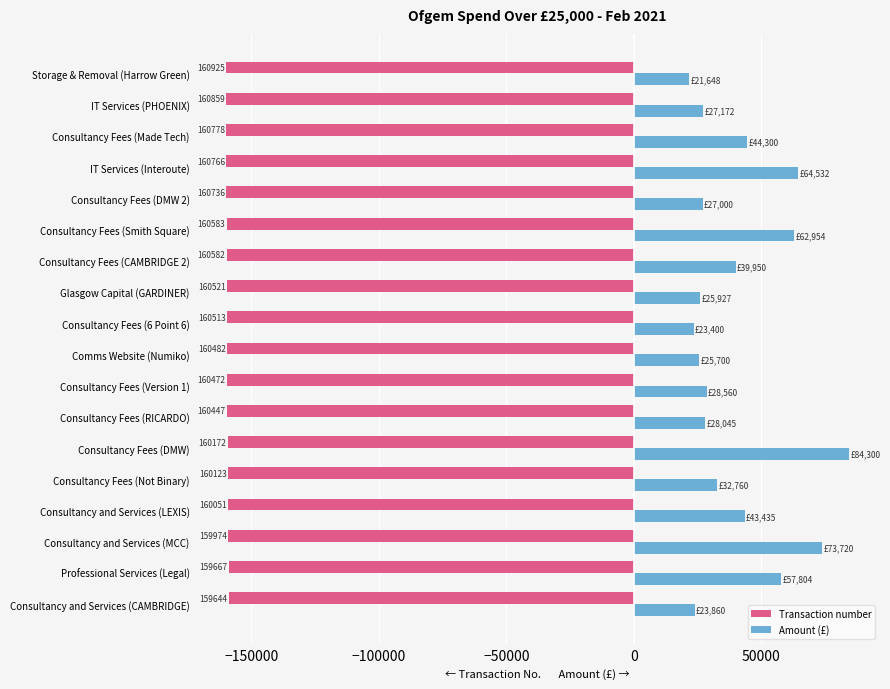

What are all the series names shown in the legend?

Transaction number, Amount (£)